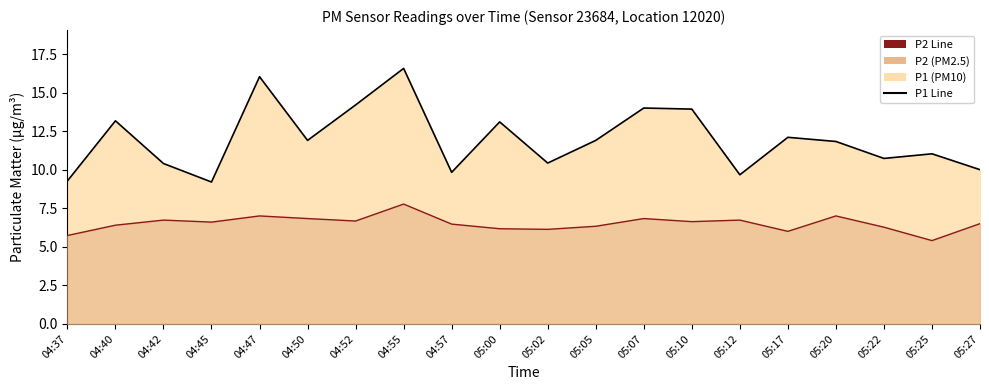

What is the label of the 18th point from the right?

04:42